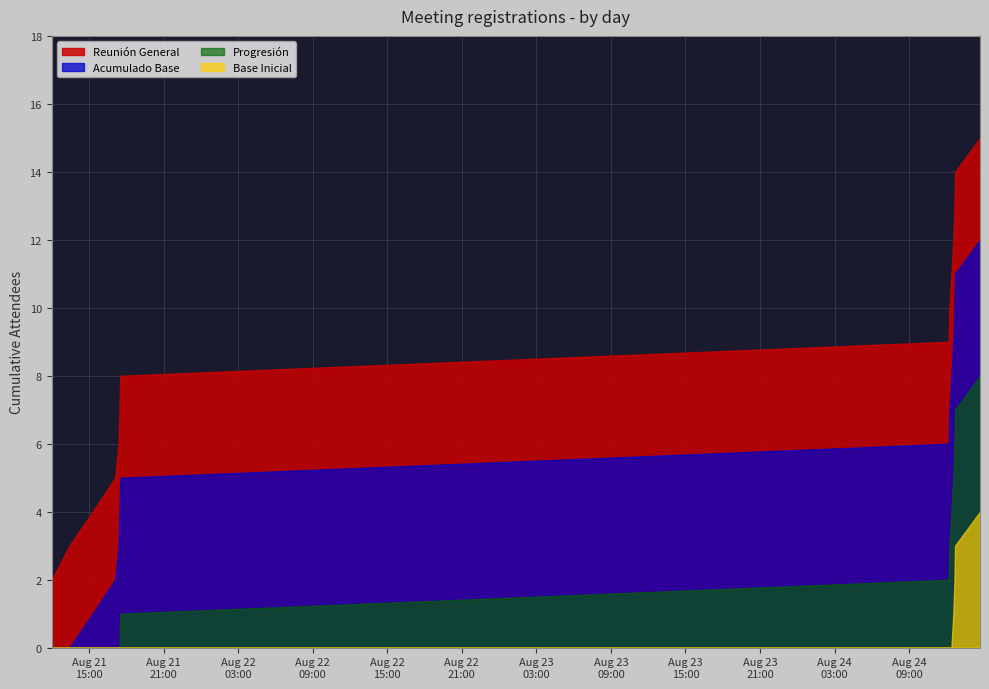

At which label does the data first exceed 8?

2020-08-24 12:10:35